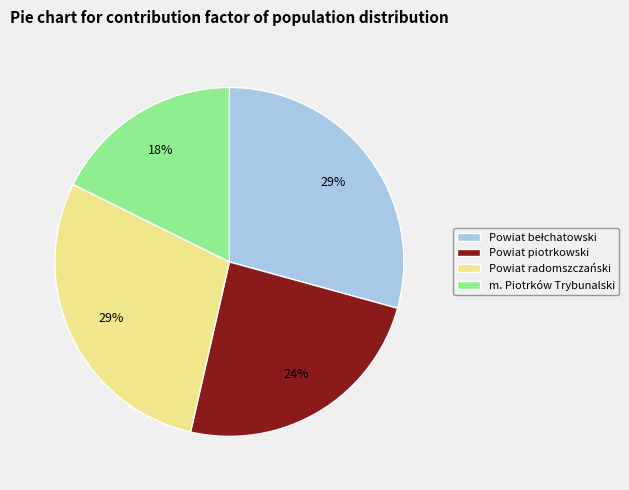

How many segments does this pie chart have?

4